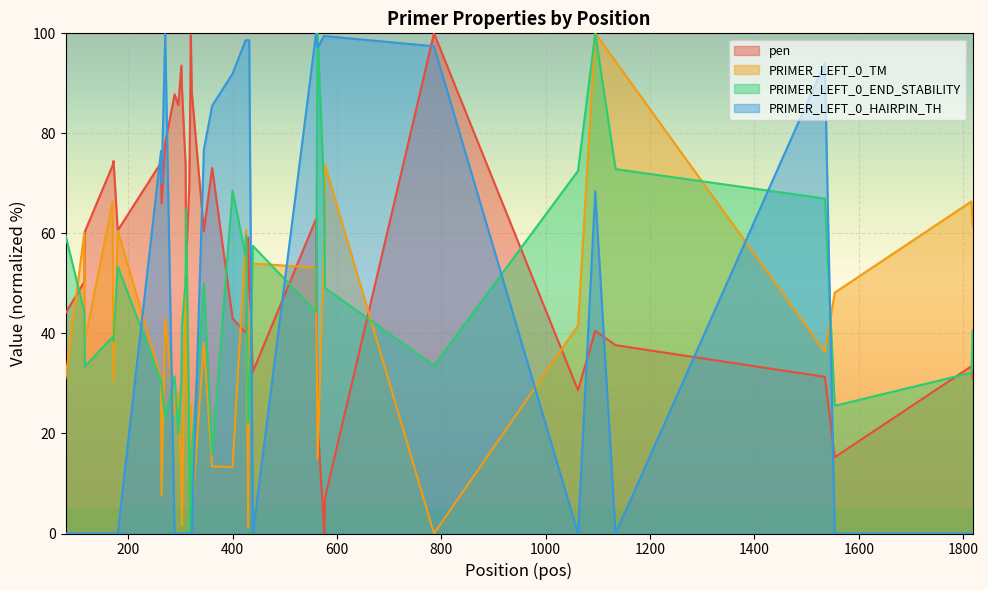

Reading left to right, extract all data points from this chart.

pen: 44.1	50.3	60.3	73.5	74.5	60.6	74.2	66.0	78.1	87.8	85.7	93.6	89.1	73.8	54.0	69.2	86.9	99.6	88.2	60.5	73.1	43.0	40.1	40.6	59.2	49.4	32.4	62.9	22.1	1.4	0.0	7.1	100.0	28.6	40.5	37.7	31.3	15.3	33.5	30.9
PRIMER_LEFT_0_TM: 31.0	60.1	38.5	66.2	30.4	60.5	31.1	7.7	43.0	23.9	28.2	12.7	1.7	51.4	31.3	21.0	25.7	0.7	3.5	38.1	13.4	13.3	58.4	60.7	1.3	40.2	54.0	53.2	14.9	55.6	59.9	73.7	0.0	41.6	100.0	94.4	36.3	48.2	66.4	61.5
PRIMER_LEFT_0_END_STABILITY: 59.6	44.3	33.4	39.3	38.4	53.4	30.5	29.6	23.0	31.4	20.0	30.5	41.4	50.2	64.8	20.0	0.0	0.0	16.4	50.0	15.9	68.6	55.5	59.6	22.1	24.6	57.5	44.3	100.0	69.5	62.3	49.1	33.6	72.5	100.0	72.9	67.0	25.5	32.1	40.5
PRIMER_LEFT_0_HAIRPIN_TH: 0.0	0.0	0.0	0.0	0.0	0.0	76.5	70.0	99.9	0.0	0.0	0.0	0.0	0.0	0.0	0.0	0.0	0.0	0.0	76.7	85.5	91.9	98.6	98.6	98.6	98.6	0.0	100.0	97.1	99.4	99.4	99.4	97.4	0.0	68.4	0.0	94.1	0.0	0.0	0.0